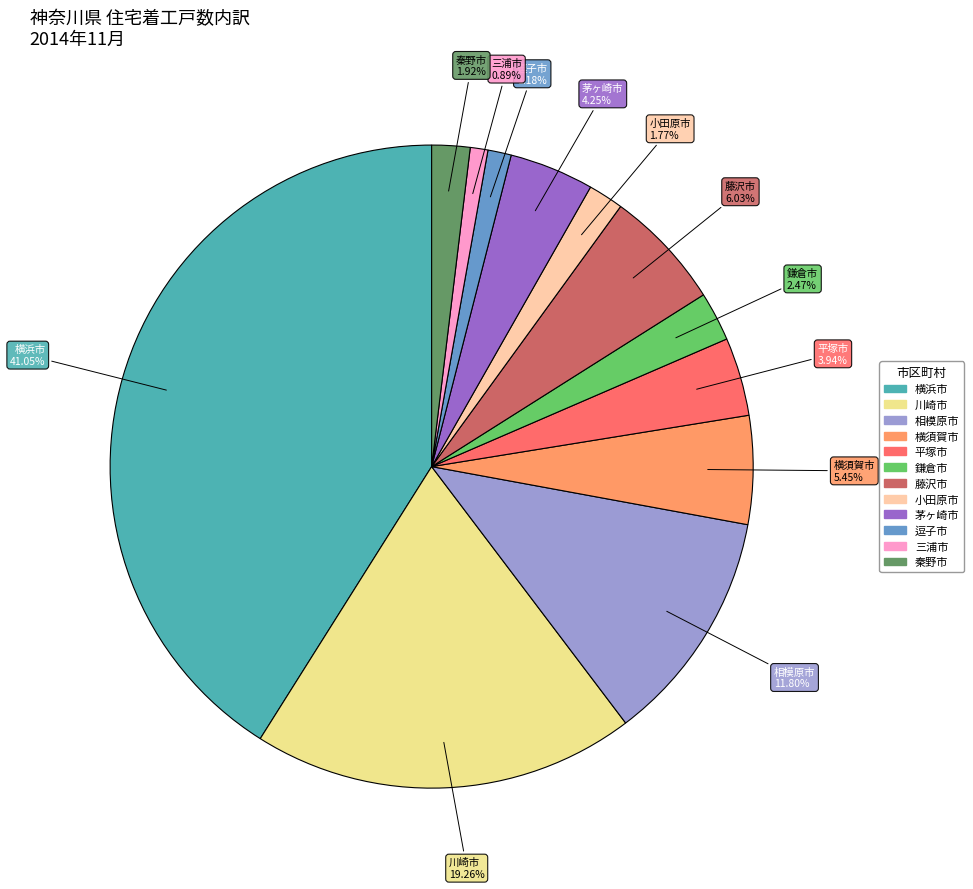

To the nearest percent, what is the difference between the 鎌倉市 and 相模原市 slice percentages?

9%